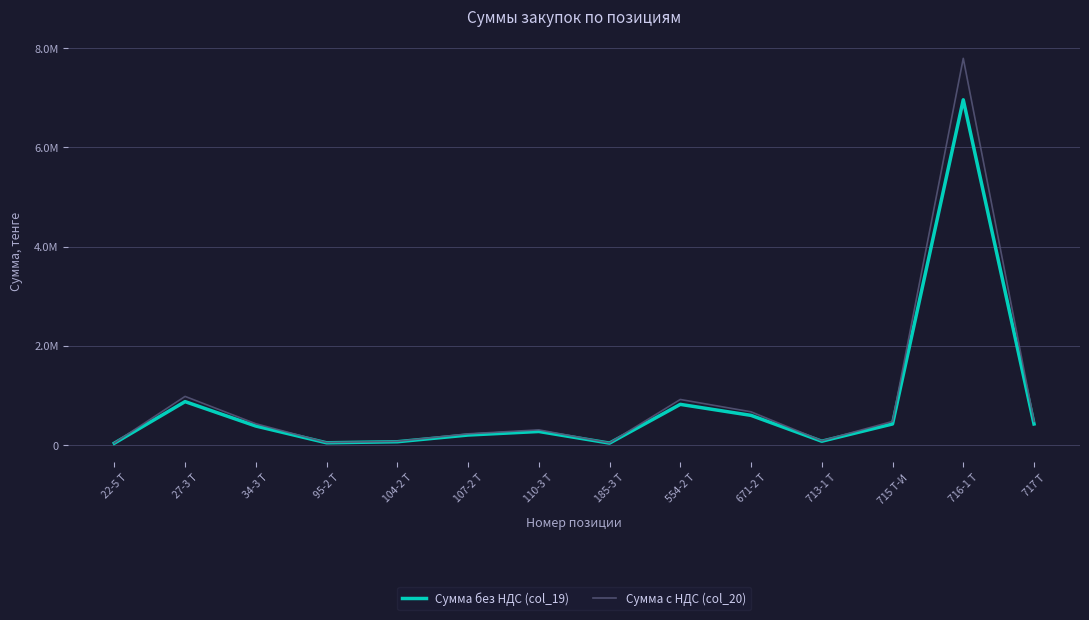

Is it true that Сумма с НДС (col_20) equals 10827733.6 at 716-1 Т?

False